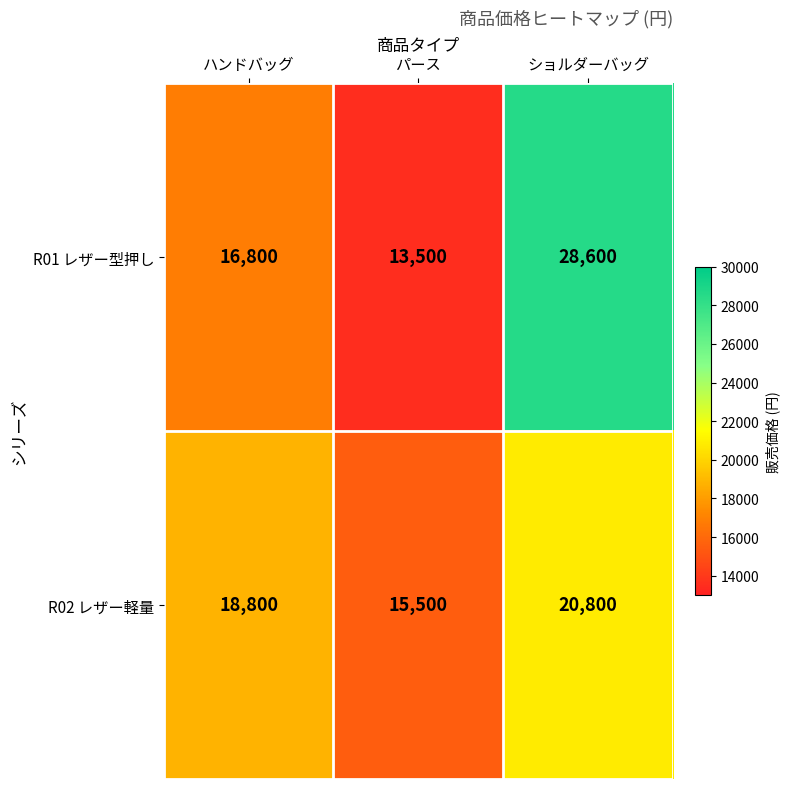

What is the maximum value shown in the chart?

28600